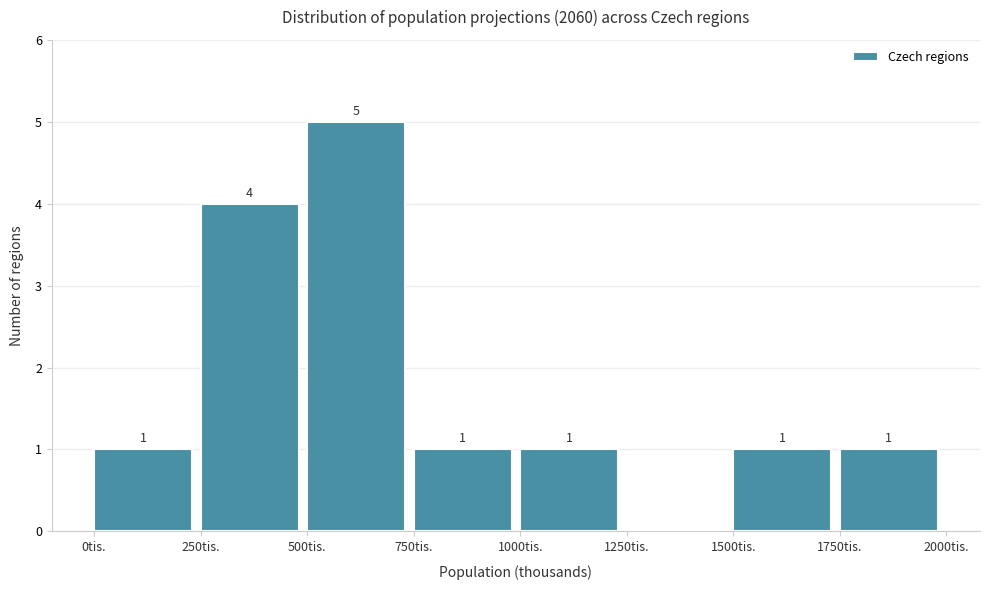

Over which range of the x-axis is the bar tallest?

500 to 750